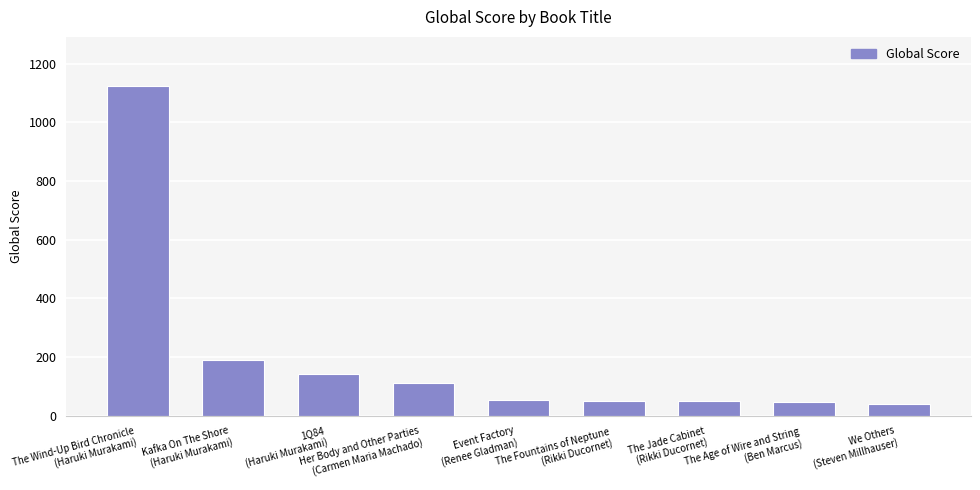

What is the smallest value displayed?

39